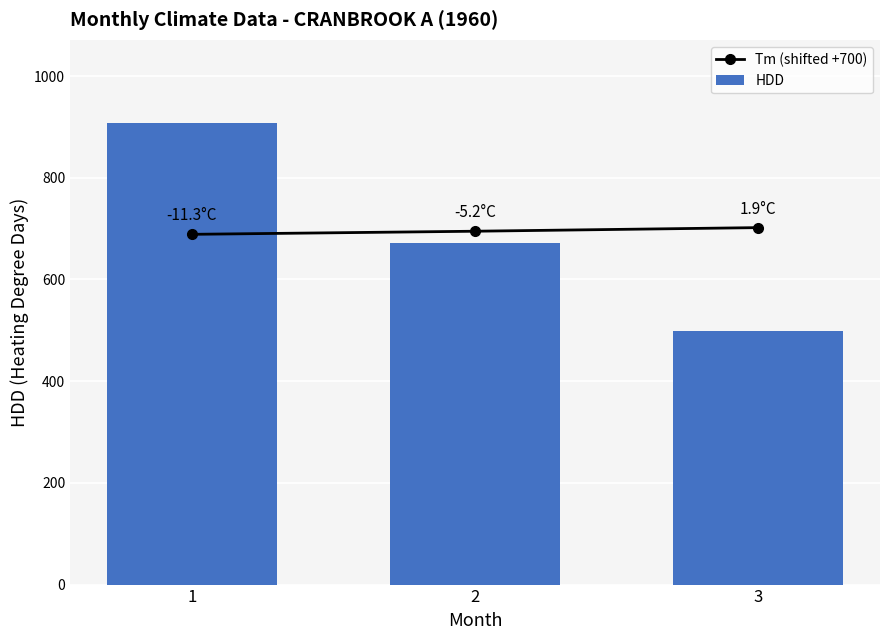

What are all the series names shown in the legend?

Tm (shifted +700), HDD